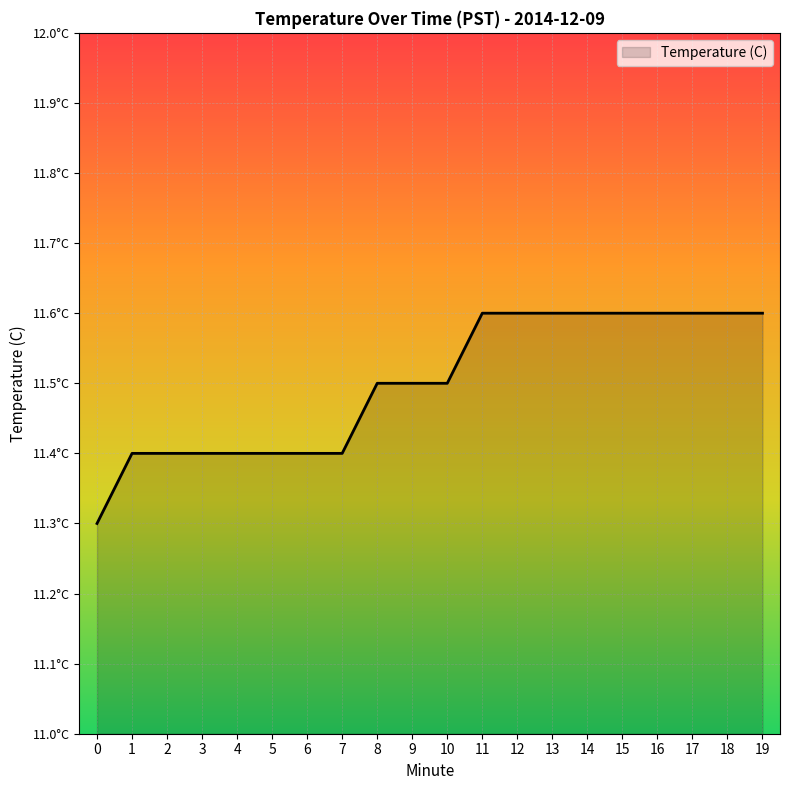

What is the difference between the maximum and minimum values?

0.3